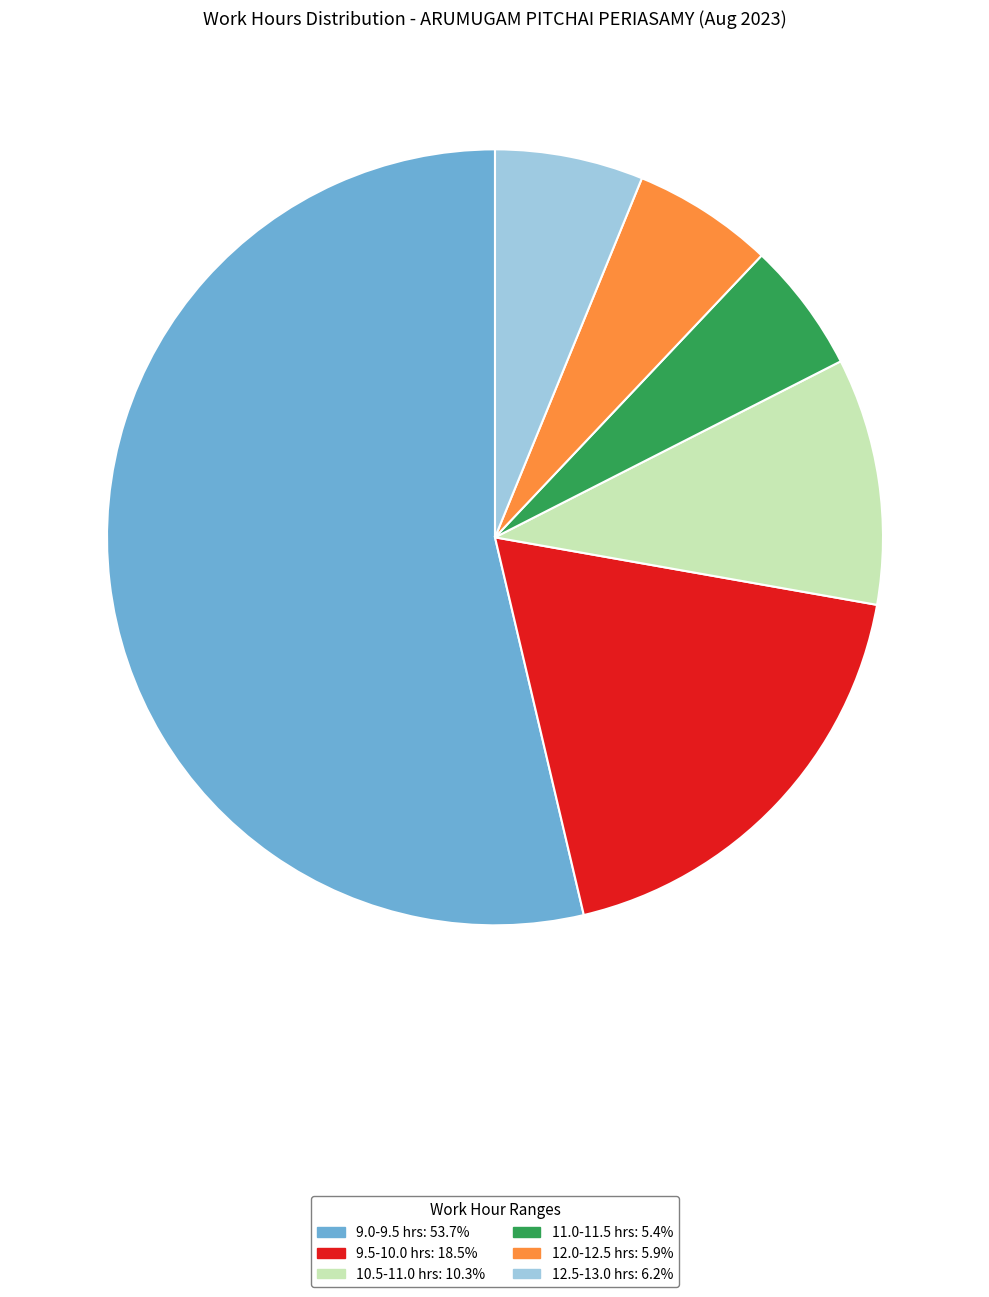

Does any single category account for the majority?

Yes